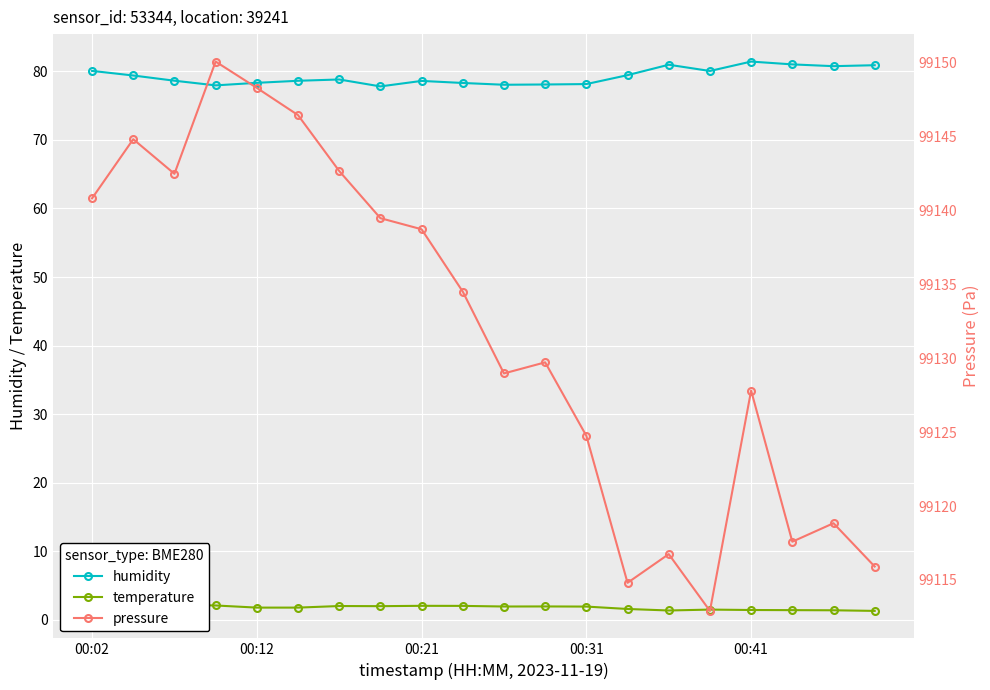

What are all the series names shown in the legend?

humidity, temperature, pressure